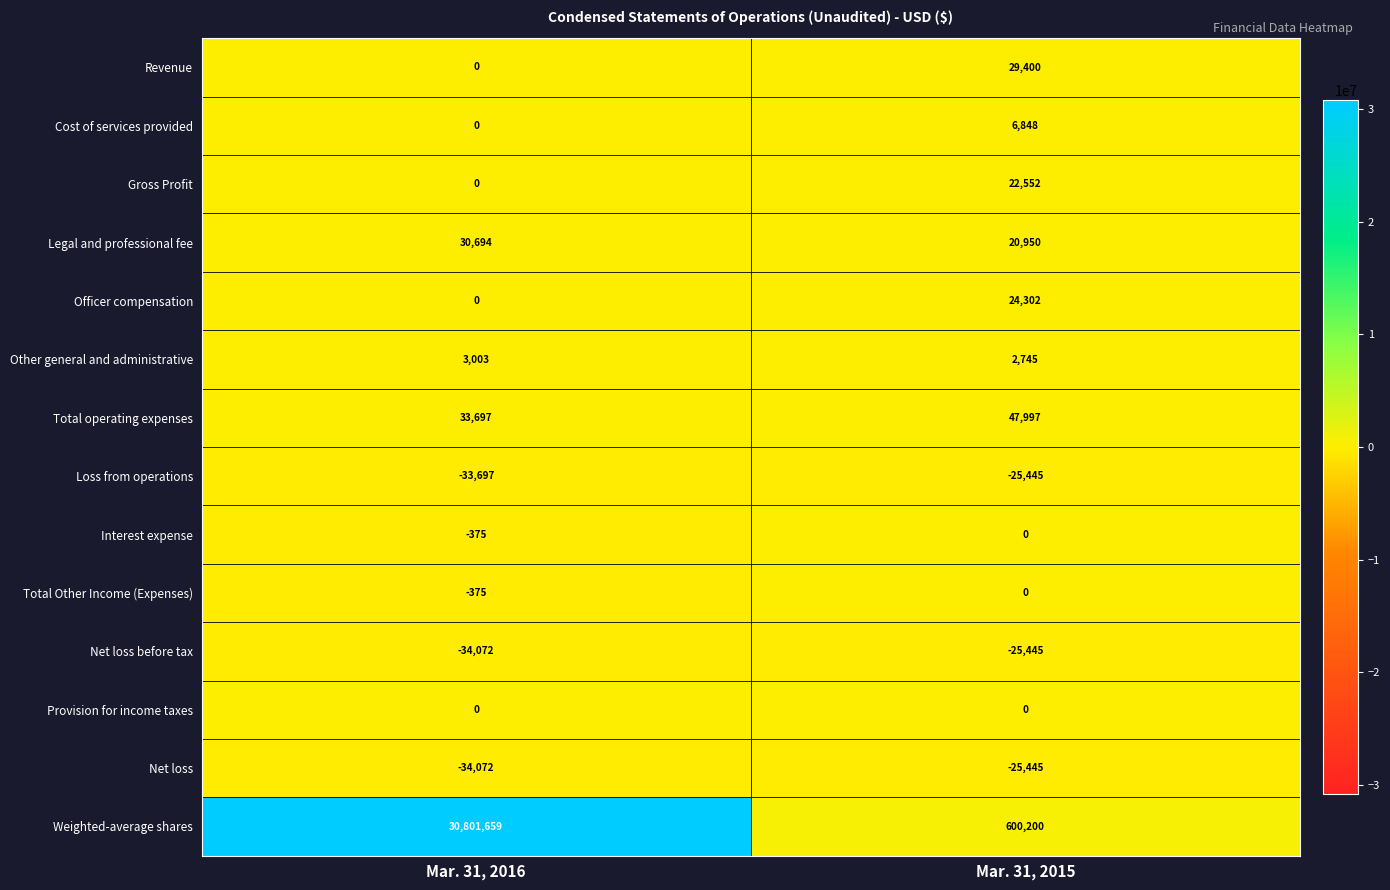

At which category is the sum across all series the highest?

Mar. 31, 2016